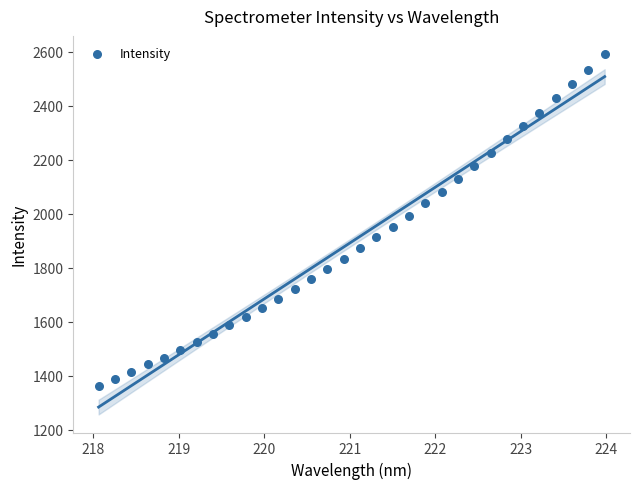

What is the range of X values (max minus min)?

5.9